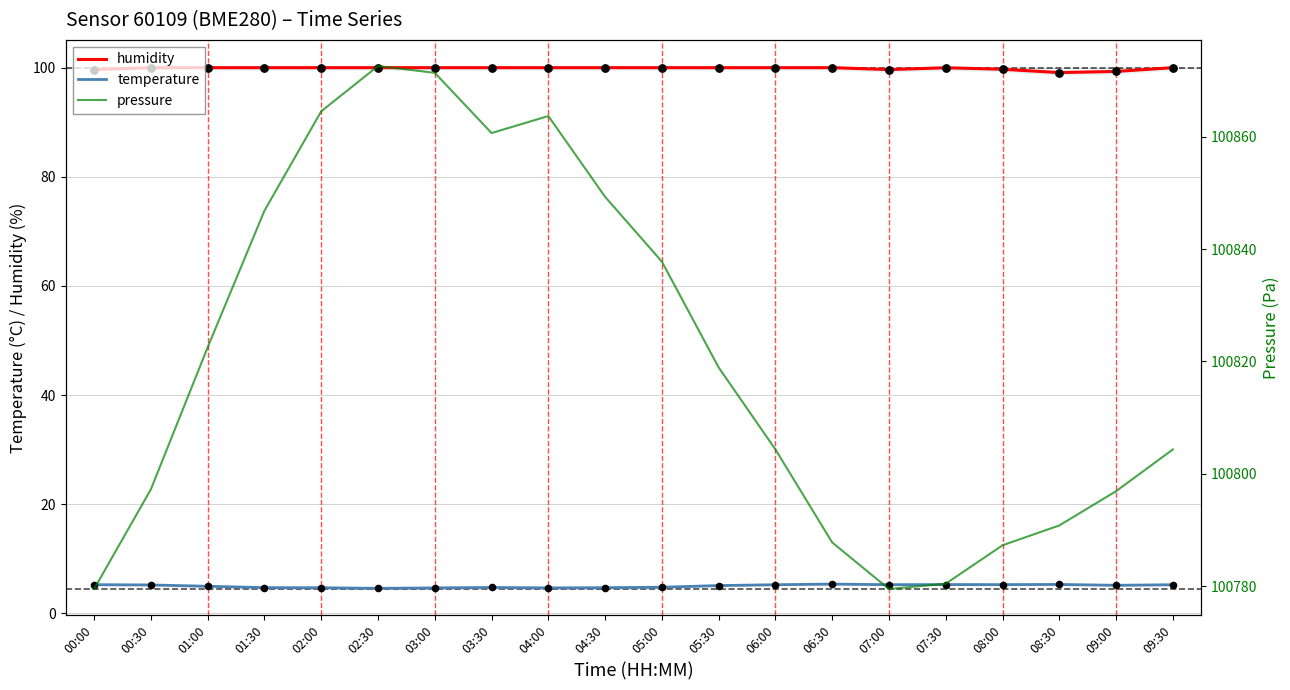

Is the value of pressure at 06:00 greater than the value of temperature at 09:00?

Yes